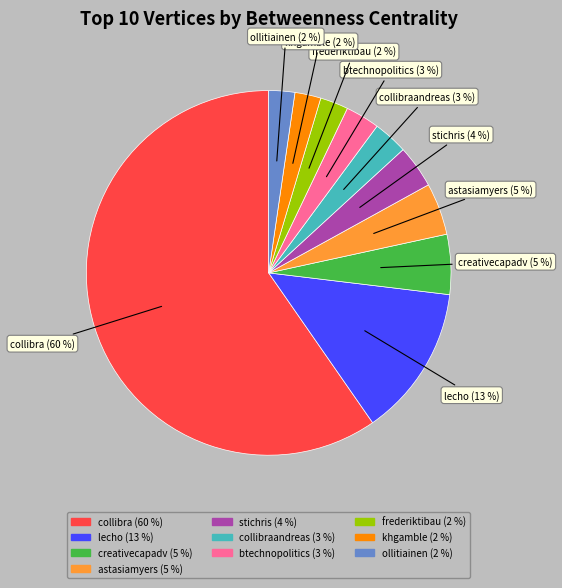

To the nearest percent, what is the average slice percentage?

10%